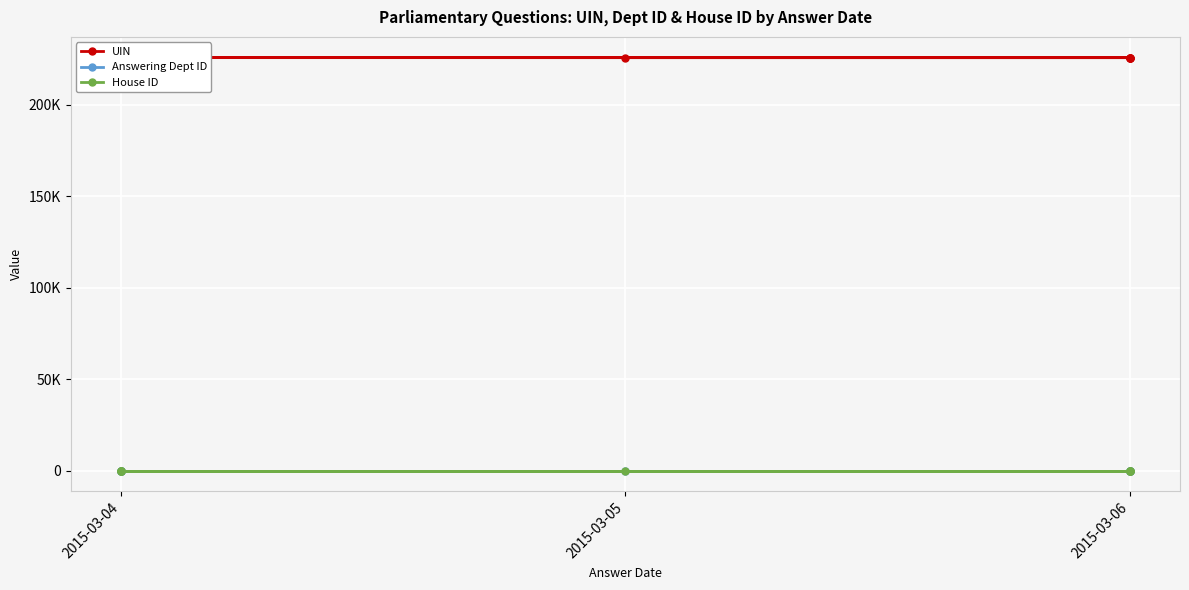

At which label is House ID closest to 1?

2015-03-04